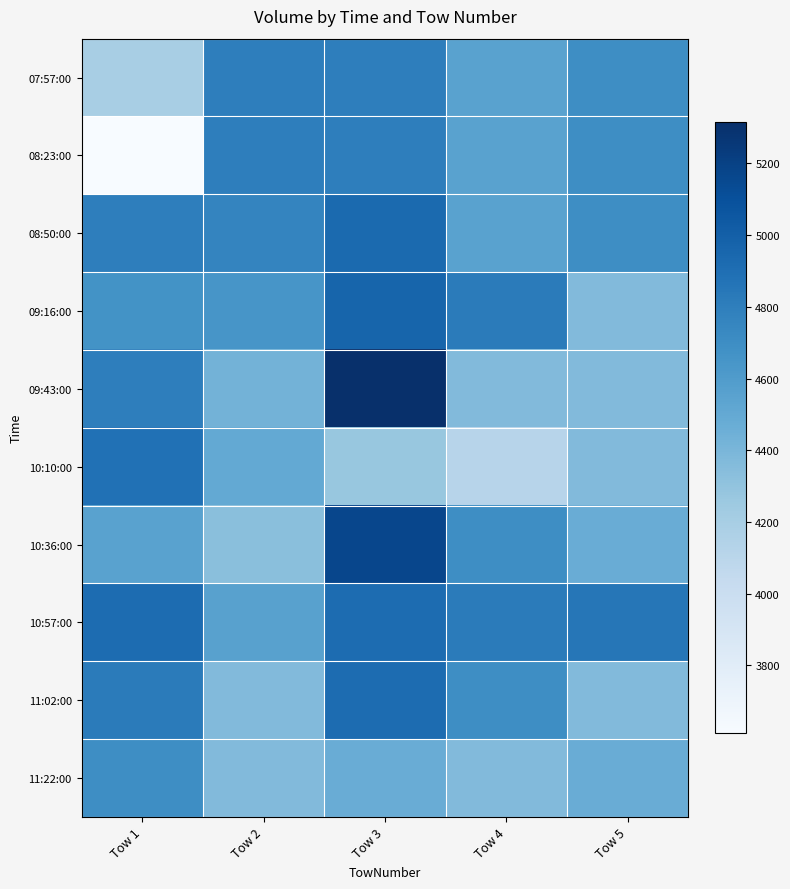

Reading left to right, extract all data points from this chart.

07:57:00: Tow 1=4190.9	Tow 2=4801.9	Tow 3=4796.3	Tow 4=4554.8	Tow 5=4696.0
08:23:00: Tow 1=3610.4	Tow 2=4801.9	Tow 3=4796.3	Tow 4=4554.8	Tow 5=4696.0
08:50:00: Tow 1=4801.9	Tow 2=4759.6	Tow 3=4929.8	Tow 4=4555.0	Tow 5=4696.0
09:16:00: Tow 1=4664.0	Tow 2=4643.1	Tow 3=4965.9	Tow 4=4820.1	Tow 5=4368.7
09:43:00: Tow 1=4796.3	Tow 2=4426.9	Tow 3=5314.7	Tow 4=4368.7	Tow 5=4368.7
10:10:00: Tow 1=4884.5	Tow 2=4496.0	Tow 3=4269.5	Tow 4=4113.7	Tow 5=4368.7
10:36:00: Tow 1=4554.8	Tow 2=4332.2	Tow 3=5162.9	Tow 4=4696.0	Tow 5=4473.9
10:57:00: Tow 1=4921.4	Tow 2=4556.2	Tow 3=4921.4	Tow 4=4820.1	Tow 5=4855.0
11:02:00: Tow 1=4820.1	Tow 2=4368.7	Tow 3=4921.4	Tow 4=4696.0	Tow 5=4368.7
11:22:00: Tow 1=4696.0	Tow 2=4368.7	Tow 3=4473.9	Tow 4=4368.7	Tow 5=4473.9